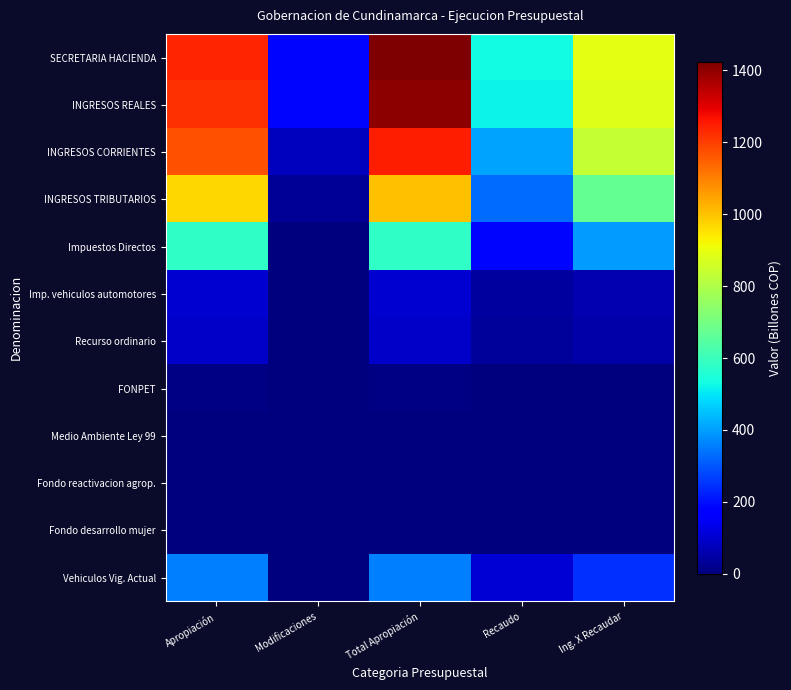

Reading left to right, list all the values displayed in this chart.

SECRETARIA HACIENDA: Apropiación=1239.6	Modificaciones=185.0	Total Apropiación=1424.7	Recaudo=531.8	Ing. X Recaudar=892.9
INGRESOS REALES: Apropiación=1221.1	Modificaciones=185.0	Total Apropiación=1406.1	Recaudo=522.3	Ing. X Recaudar=883.8
INGRESOS CORRIENTES: Apropiación=1168.7	Modificaciones=79.3	Total Apropiación=1248.0	Recaudo=411.5	Ing. X Recaudar=836.5
INGRESOS TRIBUTARIOS: Apropiación=972.7	Modificaciones=31.7	Total Apropiación=1004.4	Recaudo=333.8	Ing. X Recaudar=670.5
Impuestos Directos: Apropiación=583.1	Modificaciones=0.0	Total Apropiación=583.1	Recaudo=185.2	Ing. X Recaudar=397.9
Imp. vehiculos automotores: Apropiación=103.6	Modificaciones=0.0	Total Apropiación=103.6	Recaudo=40.9	Ing. X Recaudar=62.7
Recurso ordinario: Apropiación=90.1	Modificaciones=0.0	Total Apropiación=90.1	Recaudo=35.2	Ing. X Recaudar=54.9
FONPET: Apropiación=8.8	Modificaciones=0.0	Total Apropiación=8.8	Recaudo=3.5	Ing. X Recaudar=5.3
Medio Ambiente Ley 99: Apropiación=1.0	Modificaciones=0.0	Total Apropiación=1.0	Recaudo=0.4	Ing. X Recaudar=0.6
Fondo reactivacion agrop.: Apropiación=1.0	Modificaciones=0.0	Total Apropiación=1.0	Recaudo=0.4	Ing. X Recaudar=0.6
Fondo desarrollo mujer: Apropiación=2.6	Modificaciones=0.0	Total Apropiación=2.6	Recaudo=1.4	Ing. X Recaudar=1.2
Vehiculos Vig. Actual: Apropiación=356.9	Modificaciones=0.0	Total Apropiación=356.9	Recaudo=108.0	Ing. X Recaudar=248.8